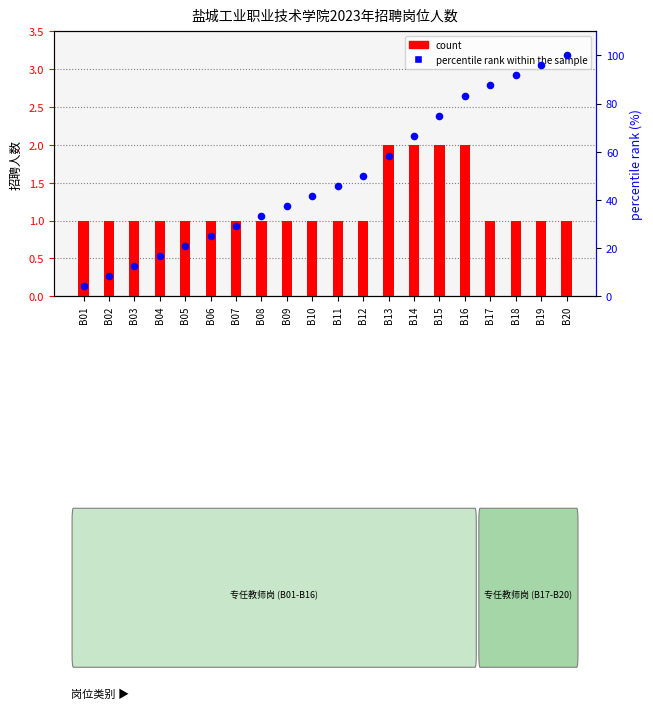

Which series contains the highest Y value?

percentile rank within the sample